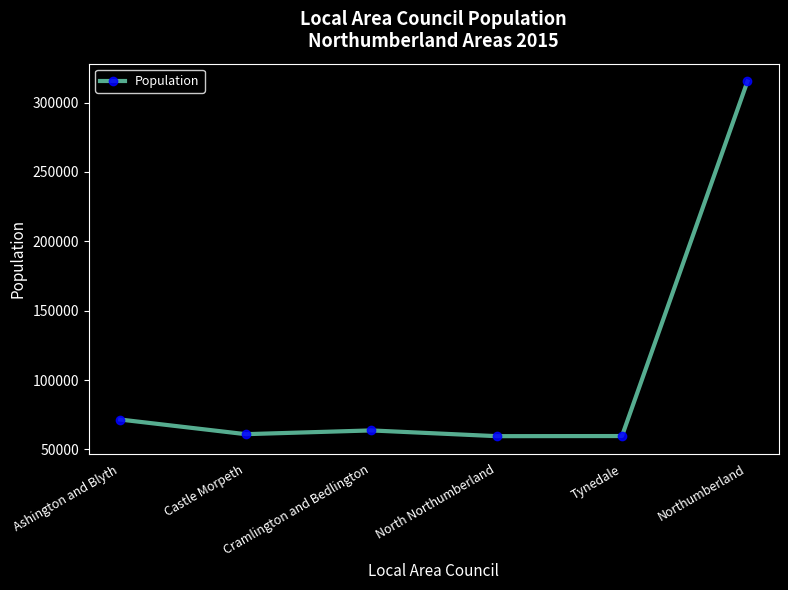

How many points are lower than both their immediate neighbors (excluding endpoints)?

2